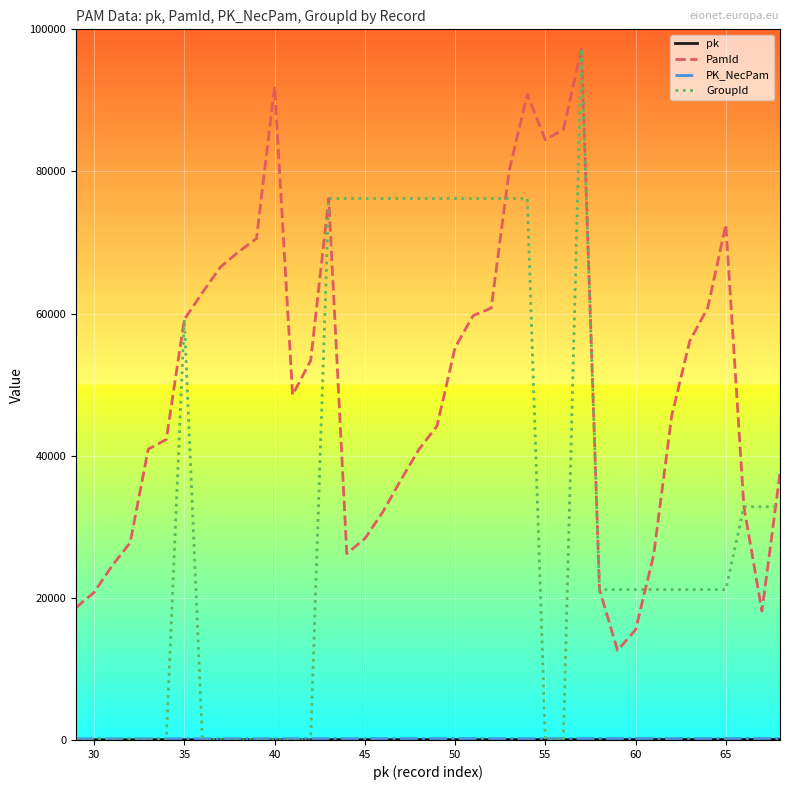

What is the greatest value displayed?

97216